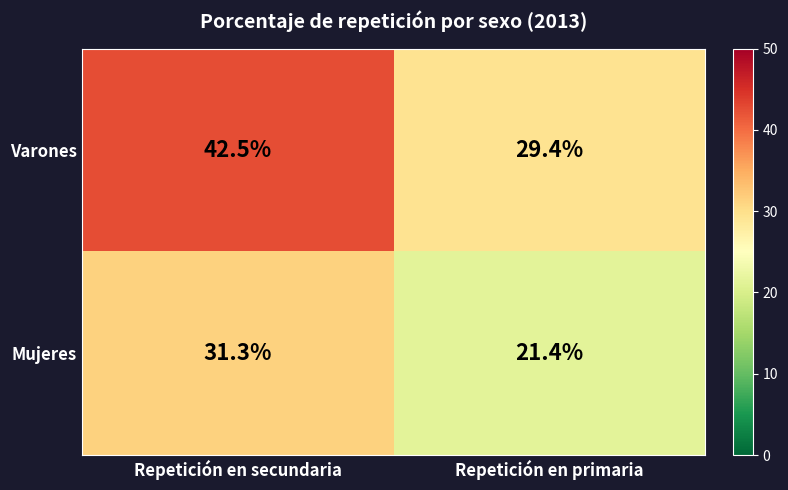

How many values in the Varones series are below 42?

1